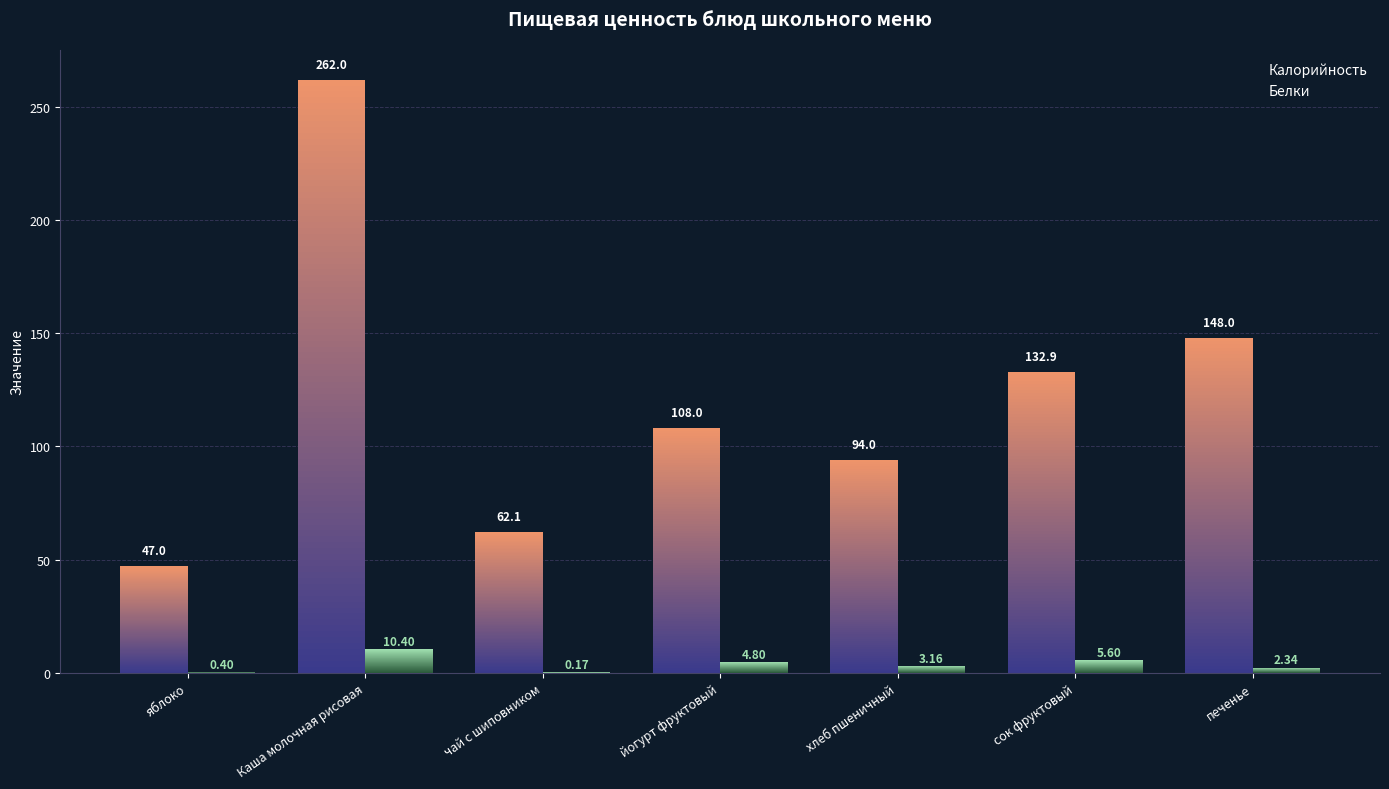

What is the value of the Калорийность bar at the 1st from the left?

47.0